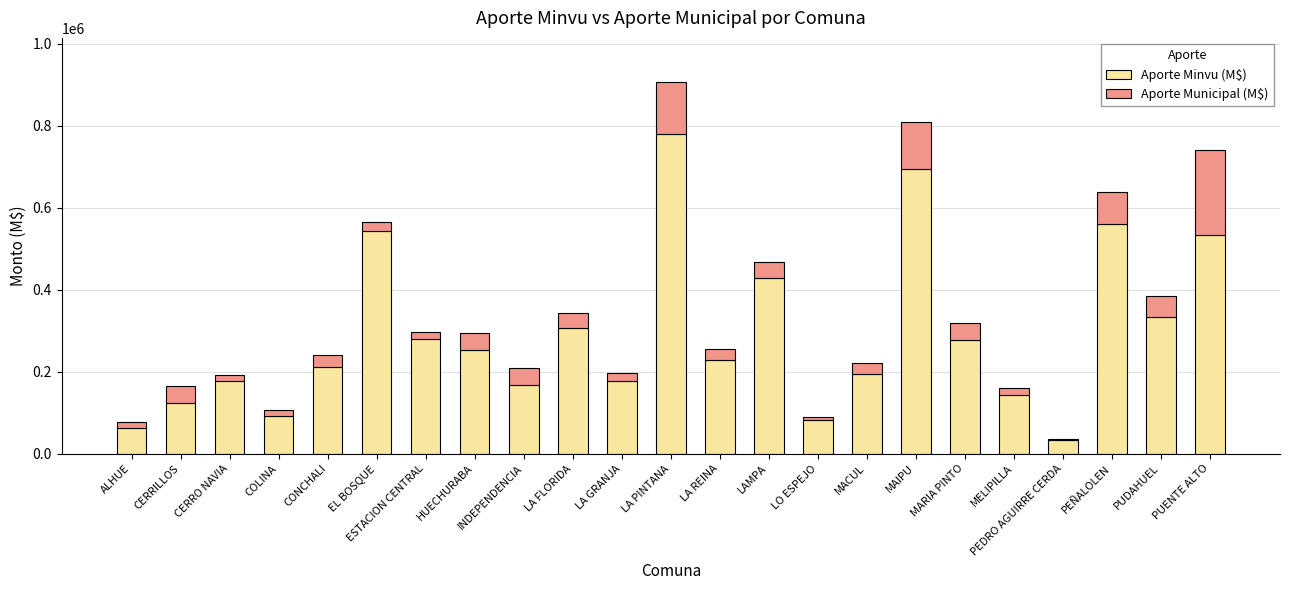

Which category has the highest value in the Aporte Minvu (M$) series?

LA PINTANA